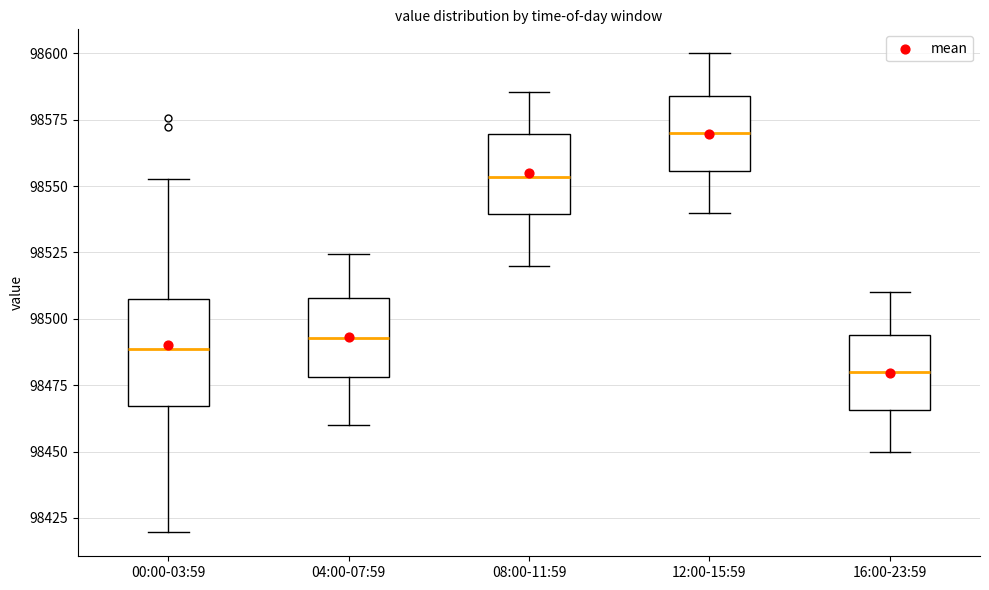

Which box is the tallest, from its lower edge to its upper edge?

00:00-03:59